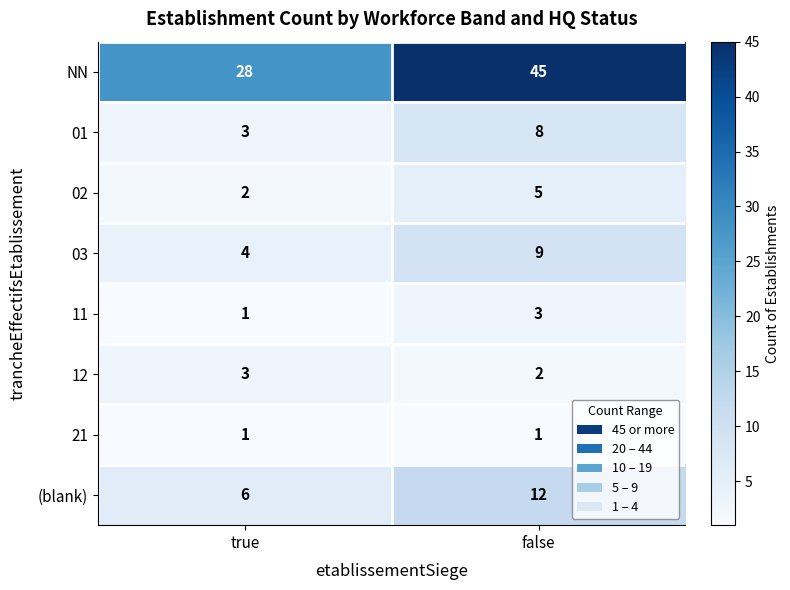

Which series has the widest spread of values?

NN